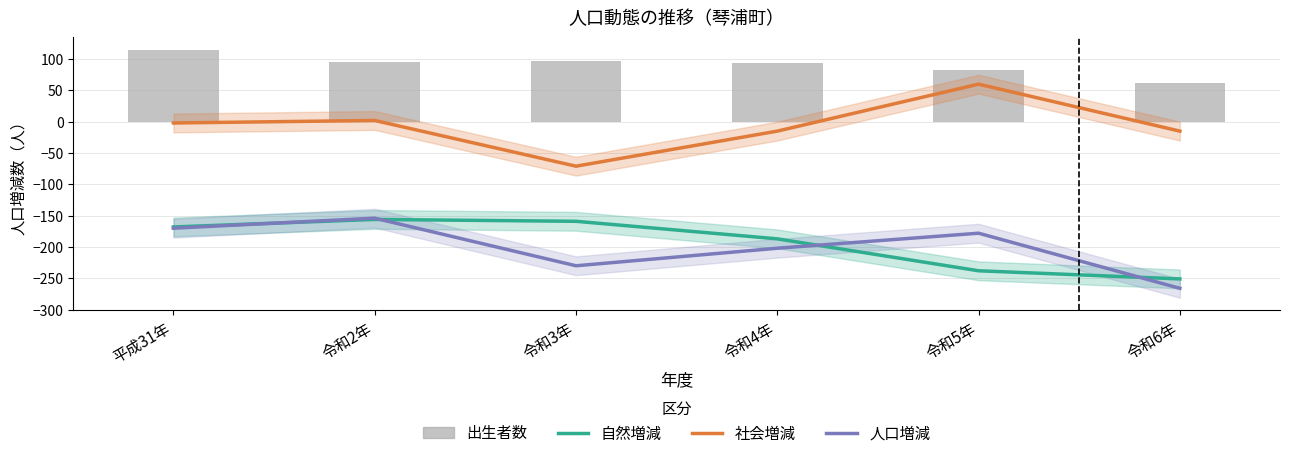

What value does the 人口増減 series have at 令和2年, to the nearest 50?

-150